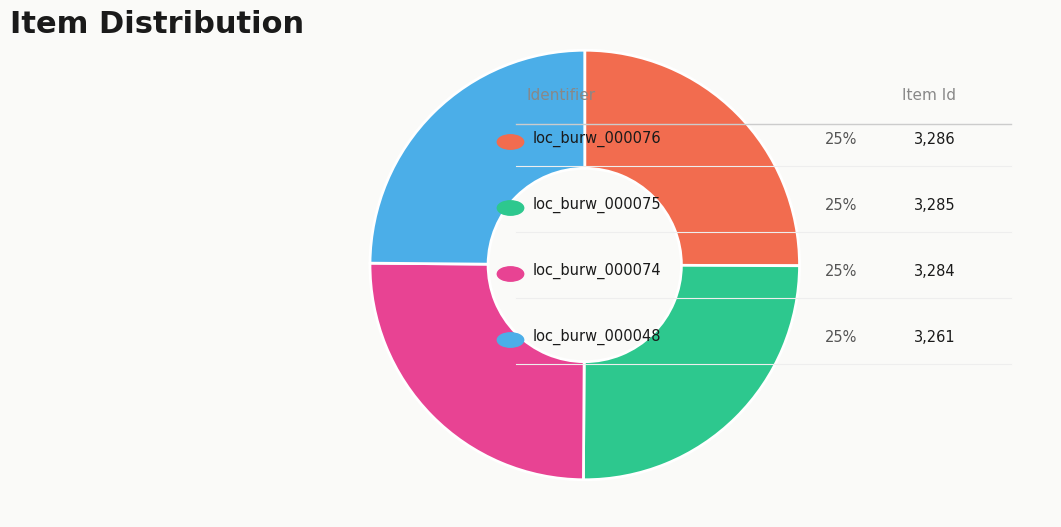

Count the number of slices in the pie.

4